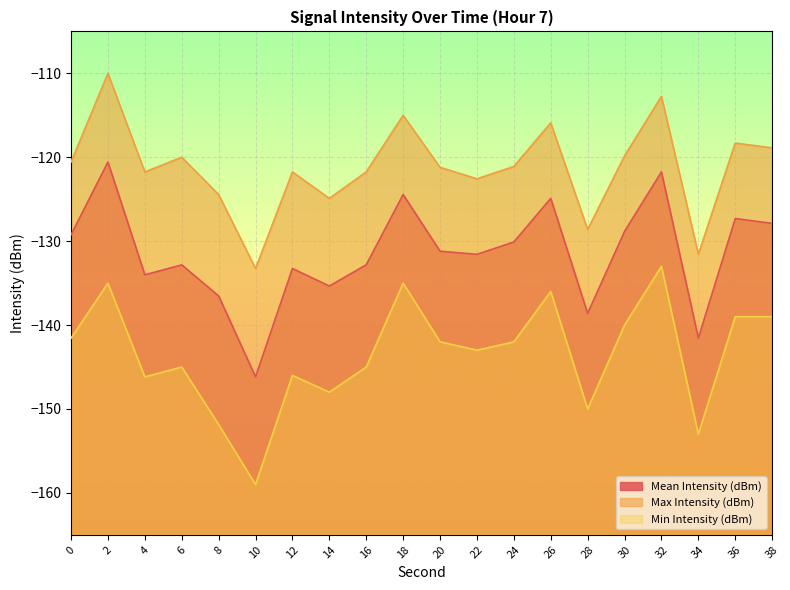

The Max Intensity (dBm) series shows -121.8 at 16. True or false?

True